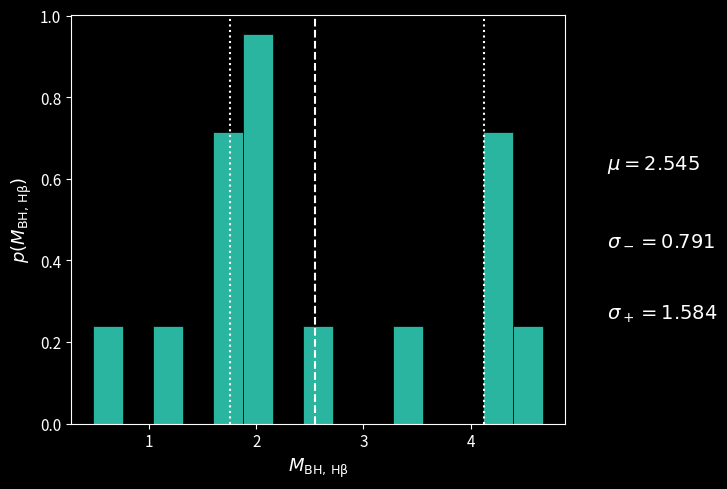

Read against the x-axis, roughly where is the centre of the tallest bar?

2.0